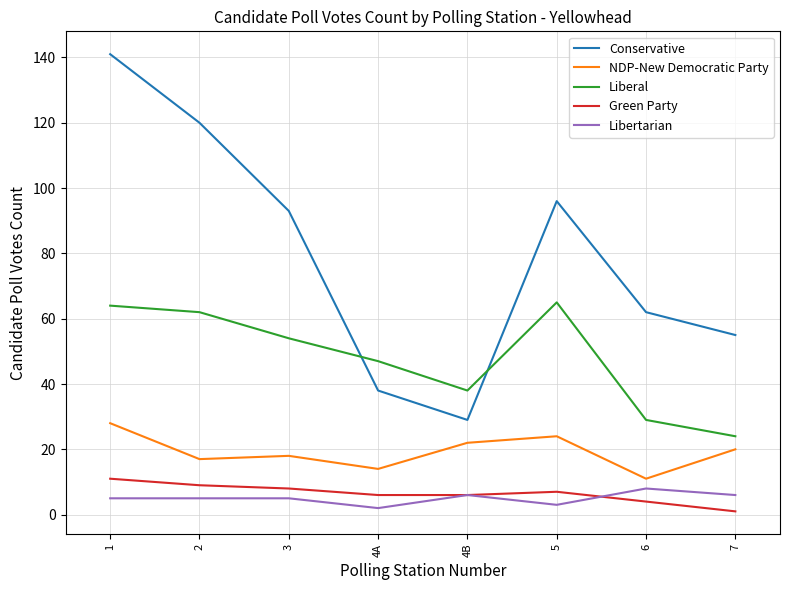

True or false: Conservative and NDP-New Democratic Party intersect in this chart.

False